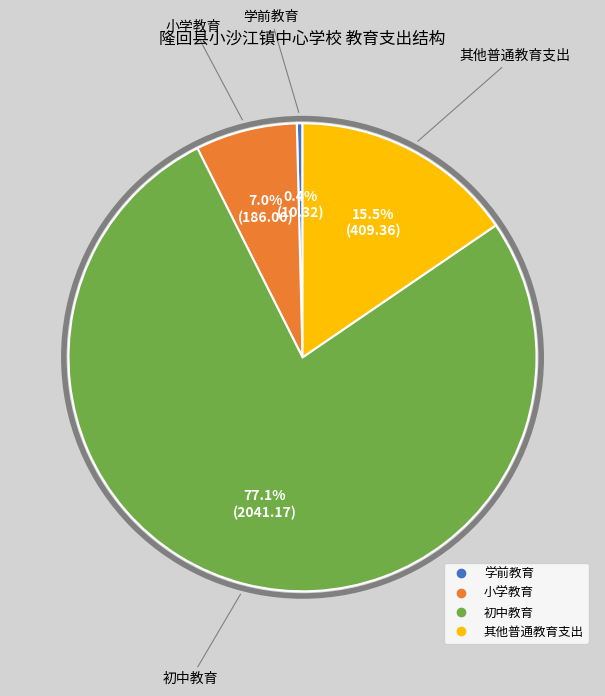

Combined, do 学前教育 and 小学教育 account for over 50%?

No